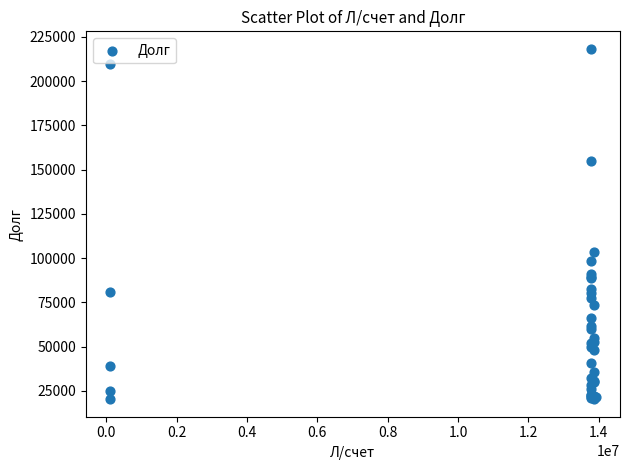

What Y value in the scatter plot is closest to 119256?

103341.9